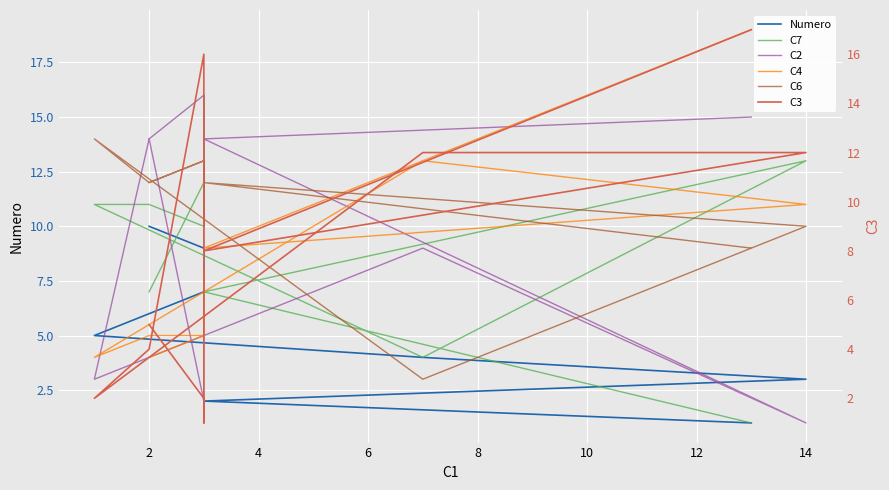

Which category has the highest value in the C7 series?

14